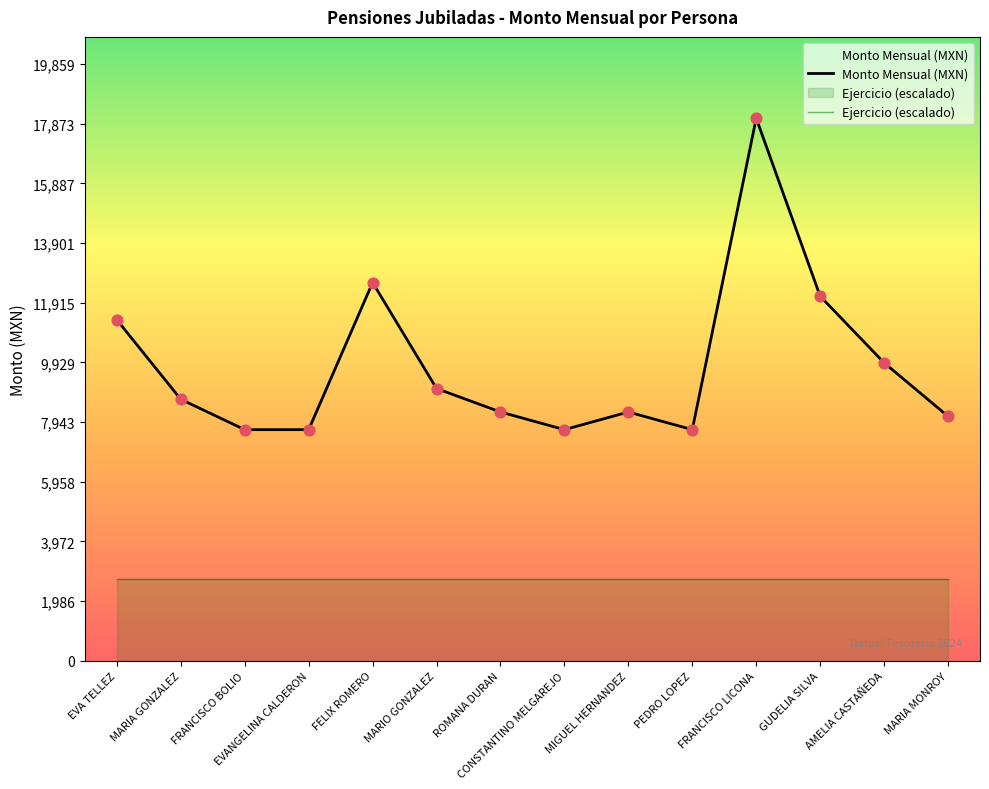

What is the total value across all series at CONSTANTINO MELGAREJO?

10399.9